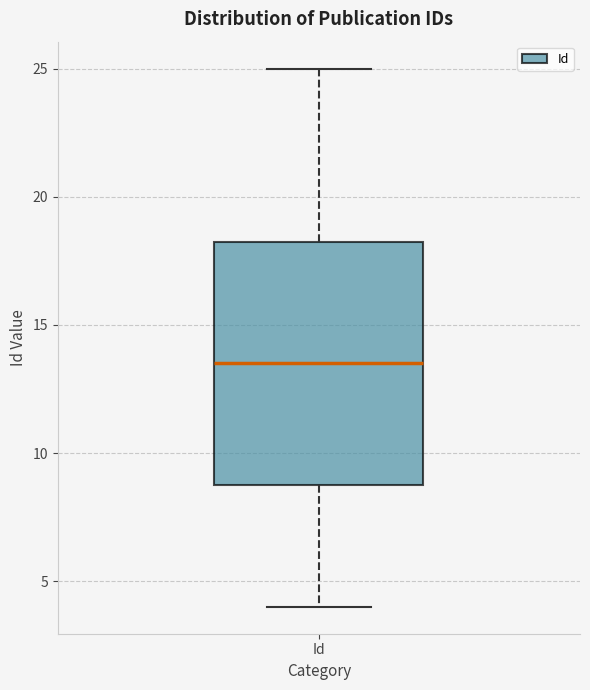

Where does the lower whisker of the box for Id end on the y-axis? The values are not printed on the chart, so give them approximately, as read against the axis.

4.0